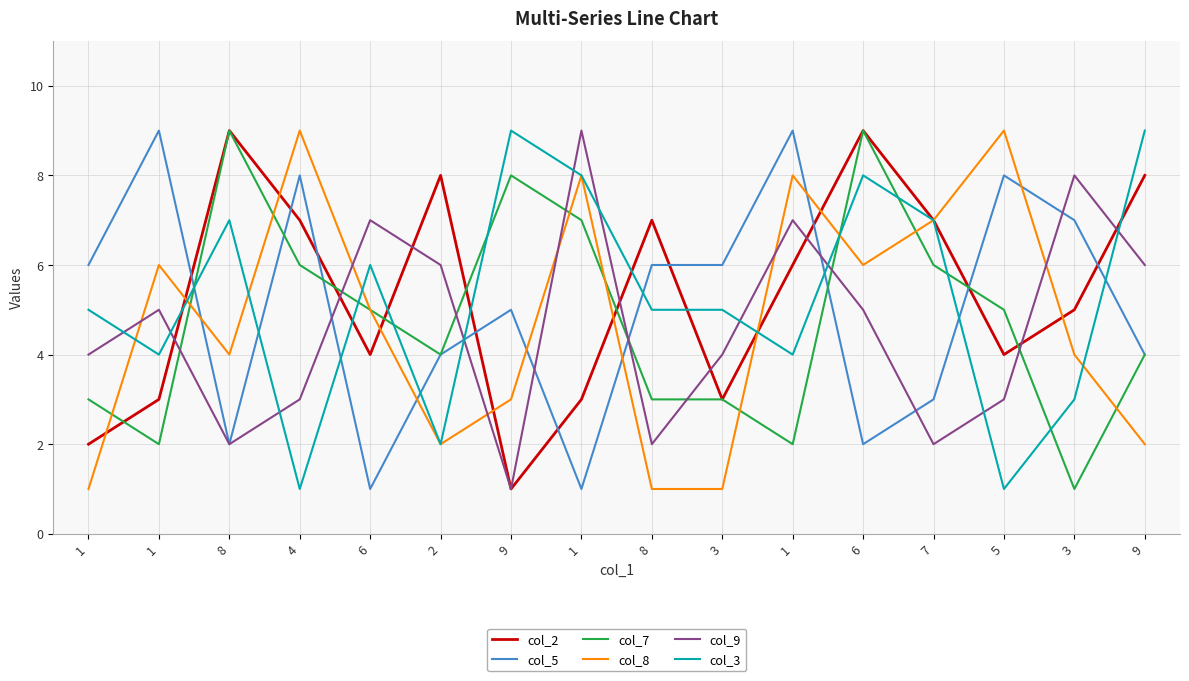

True or false: col_9 has a value of 6 at 9.

True